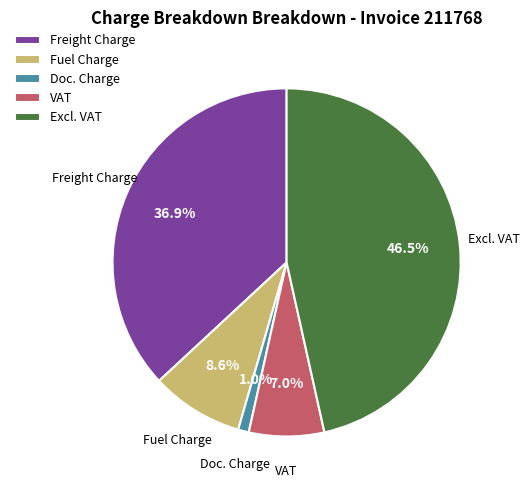

Does Doc. Charge represent more than half of the total?

No